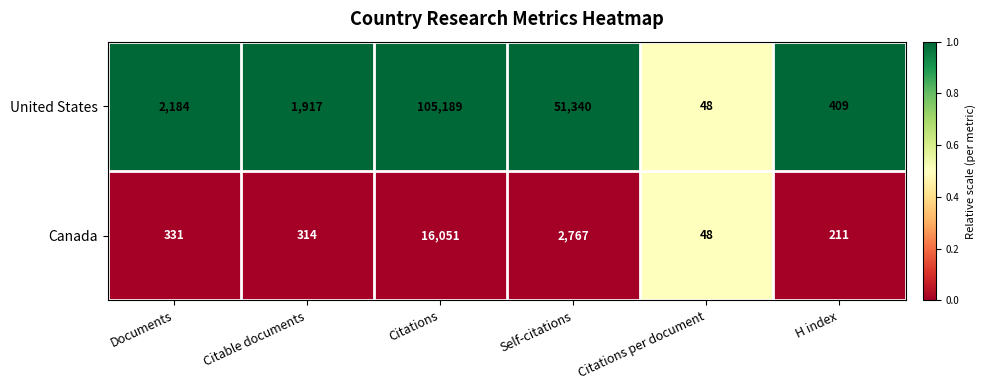

Which series has the largest range (max minus min)?

United States